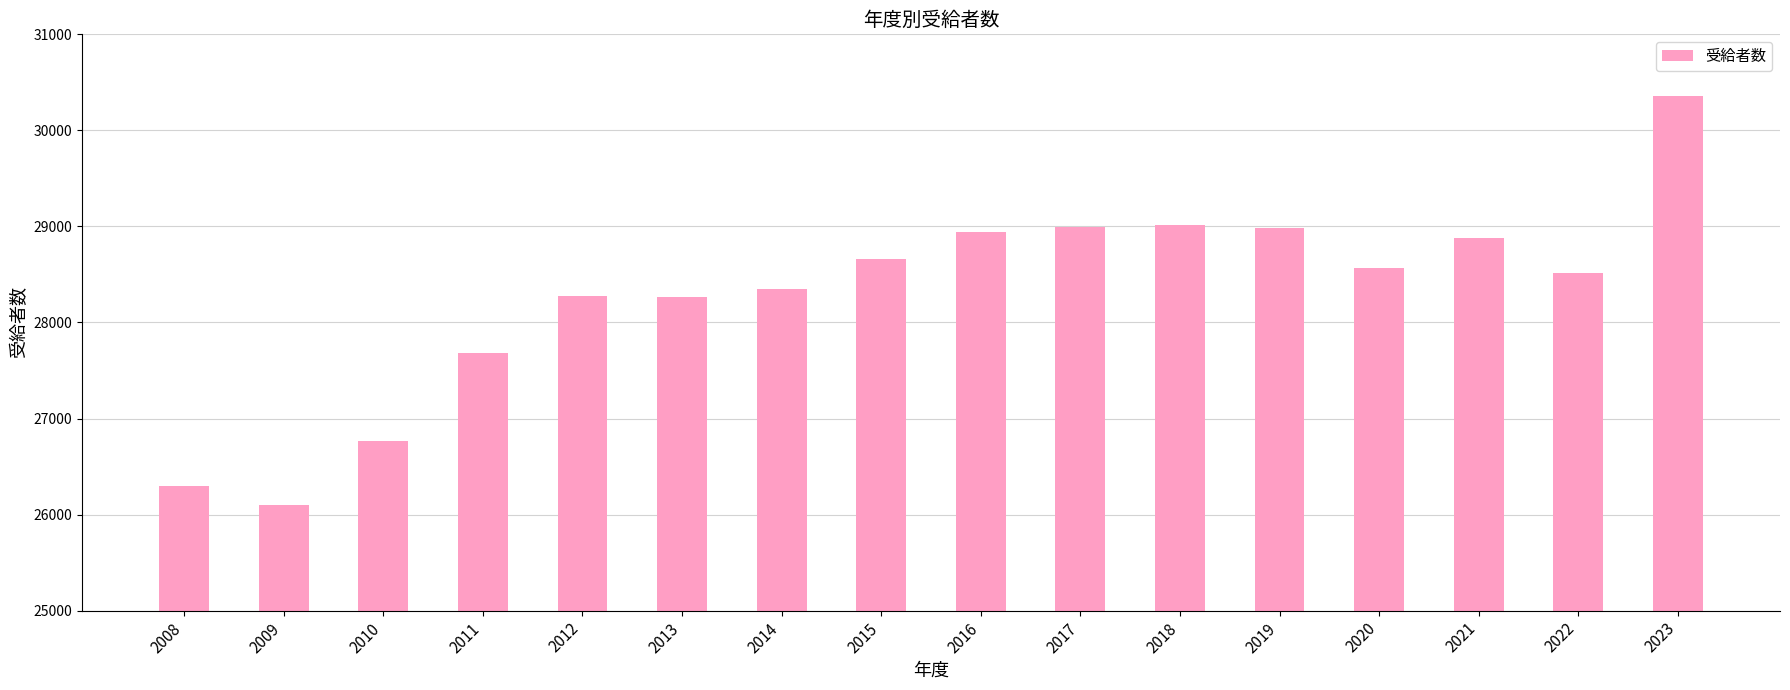

What is the change in value from 2011 to 2015?

+983